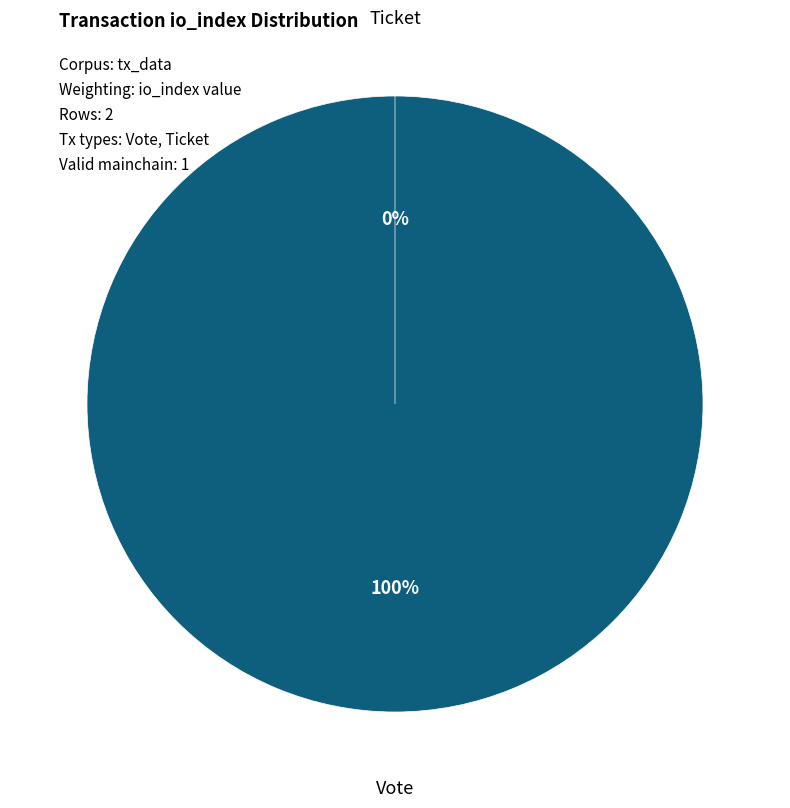

What percentage is the Vote (io_index=1) slice, to the nearest percent?

100%